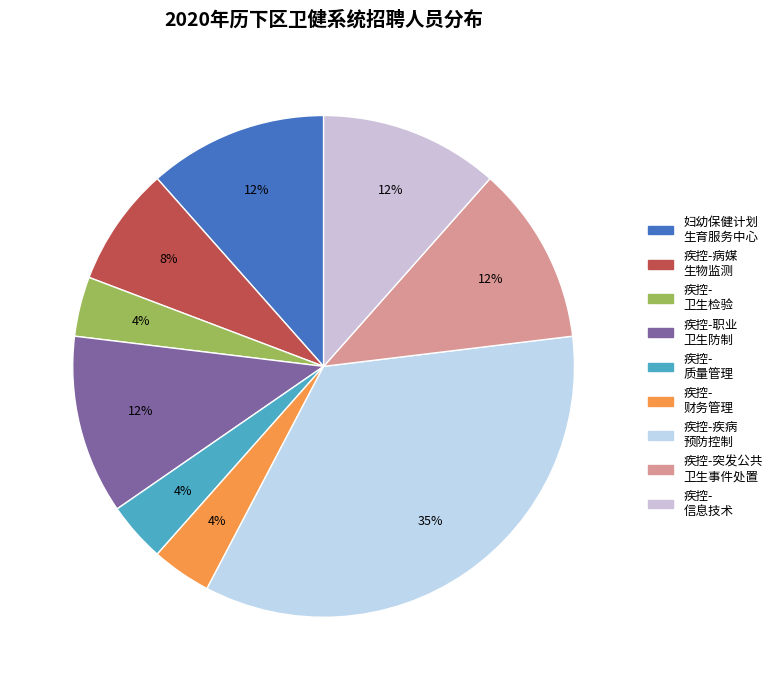

How many slices are in this pie chart?

9